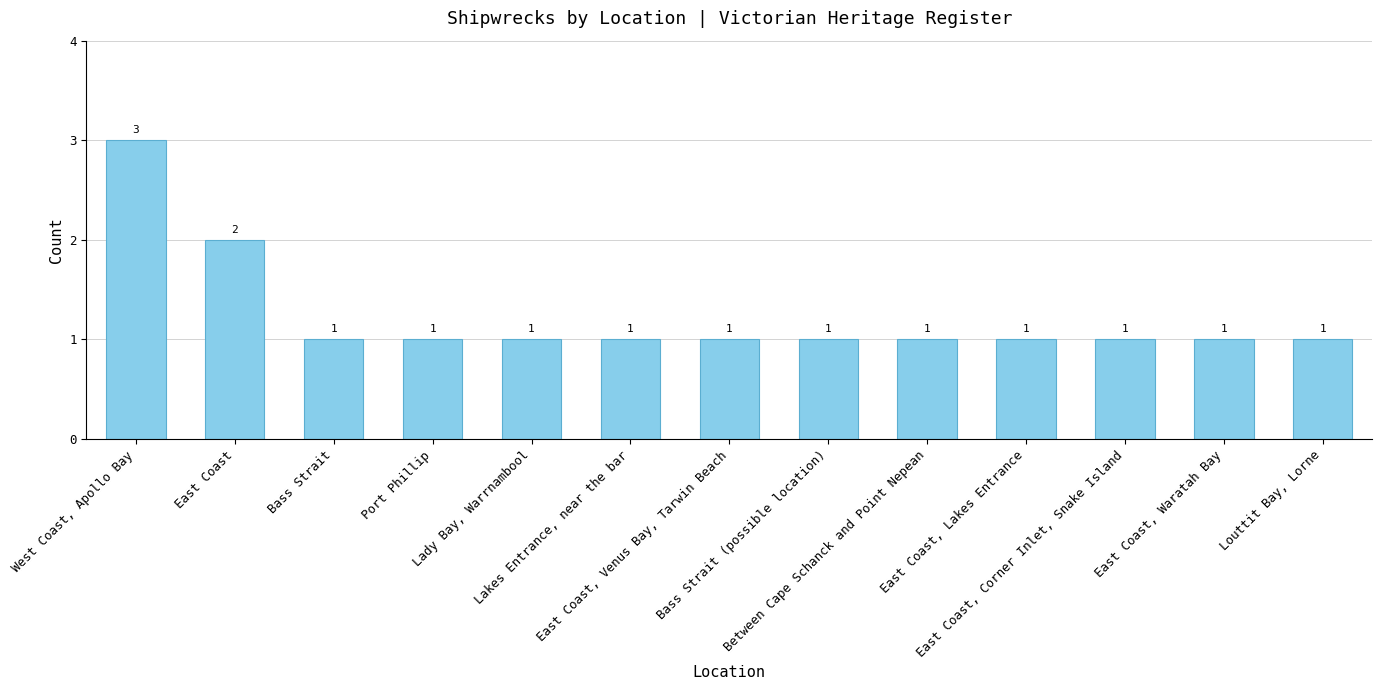

What position from the left is West Coast, Apollo Bay?

1